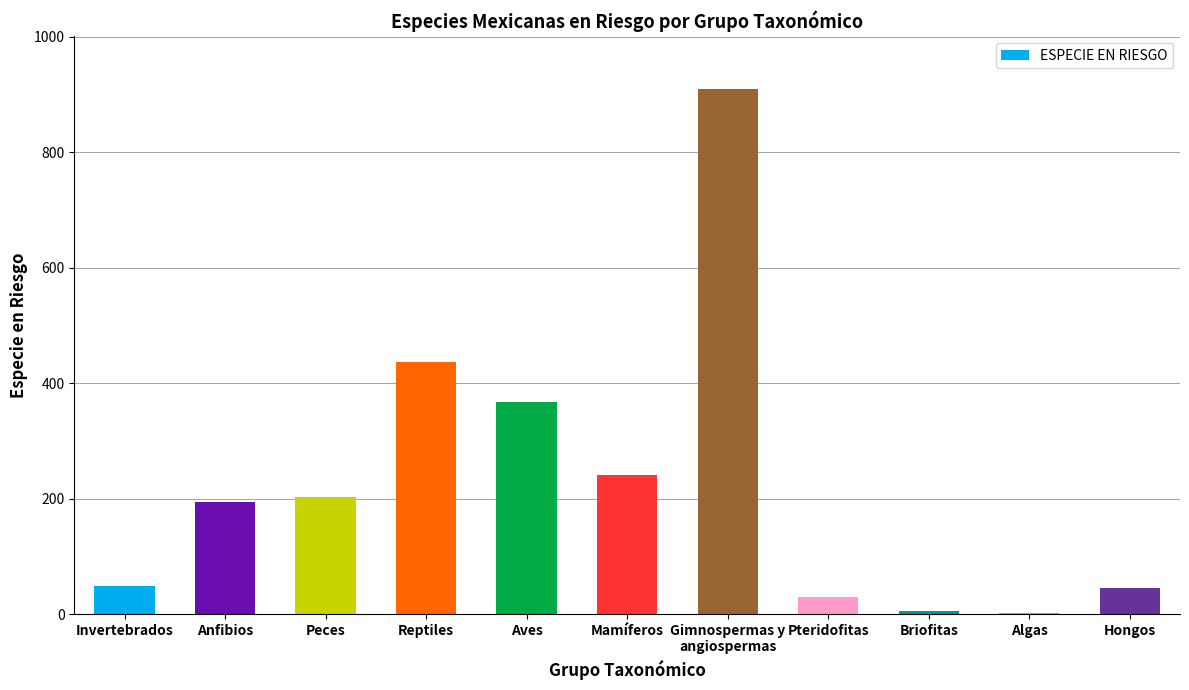

What is the sum of all values?

2486